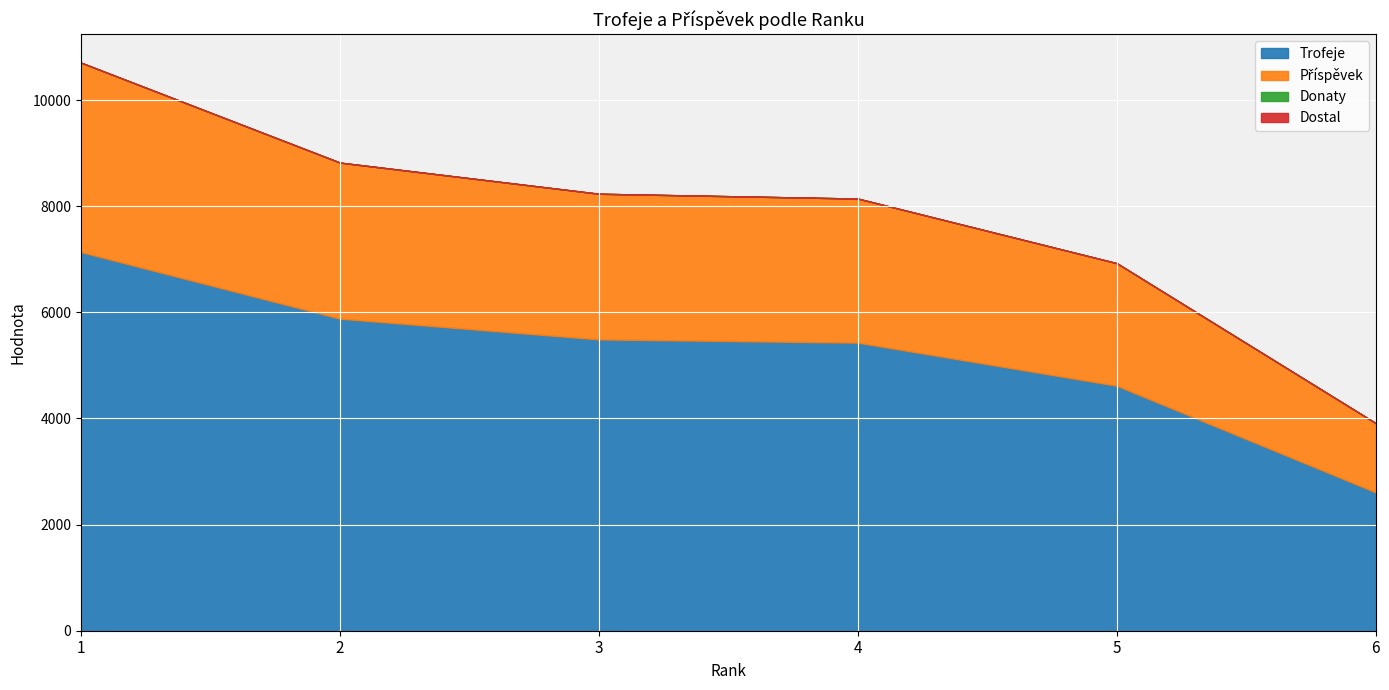

What is the lowest value of the Příspěvek series?

1304